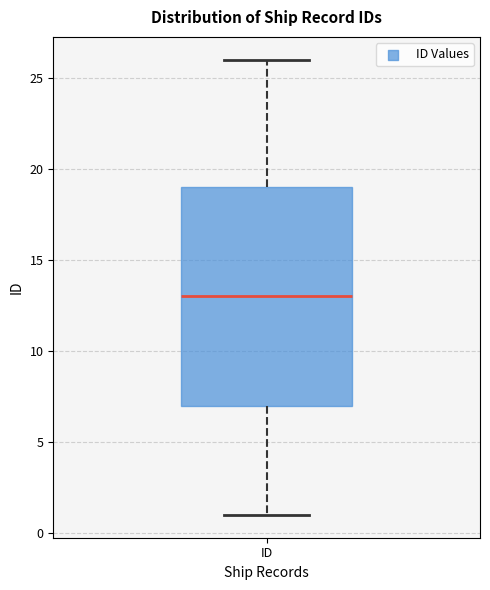

Read this box plot against the y-axis: the position of the median line, the range covered by the box, and the ends of both whiskers. The values are not printed on the chart, so give them approximately, as read against the axis.

median 13, box 7 to 19, whiskers 1 to 26